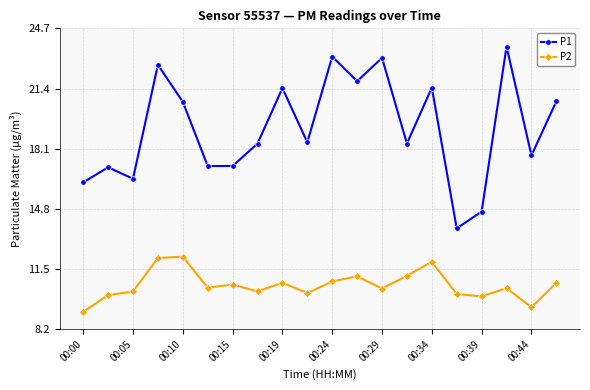

What is the value of the P2 point at the 5th from the left?

12.2